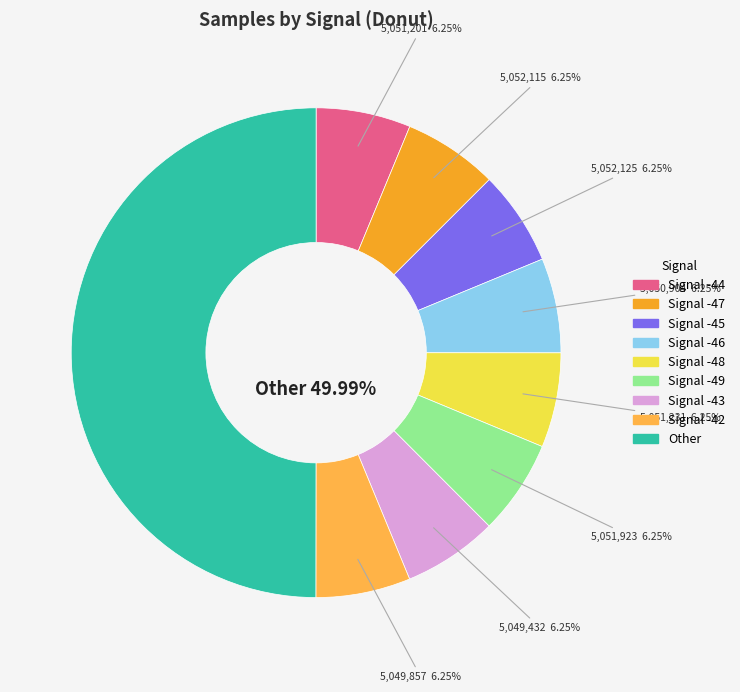

Do -47 and Other together represent more than half of the pie?

Yes